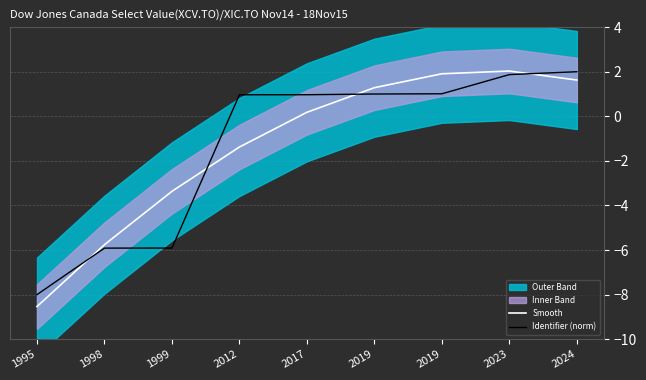

Which series has the largest total across all categories?

Smooth